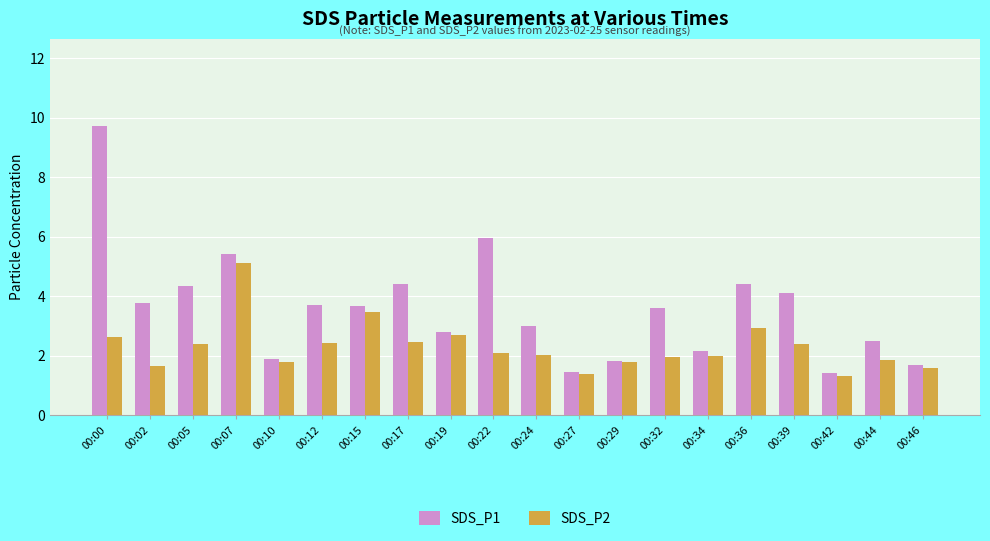

List the series in order of their peak value, highest first.

SDS_P1, SDS_P2